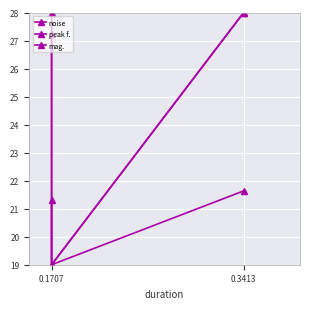

Does the chart display data point markers on the line(s)?

Yes